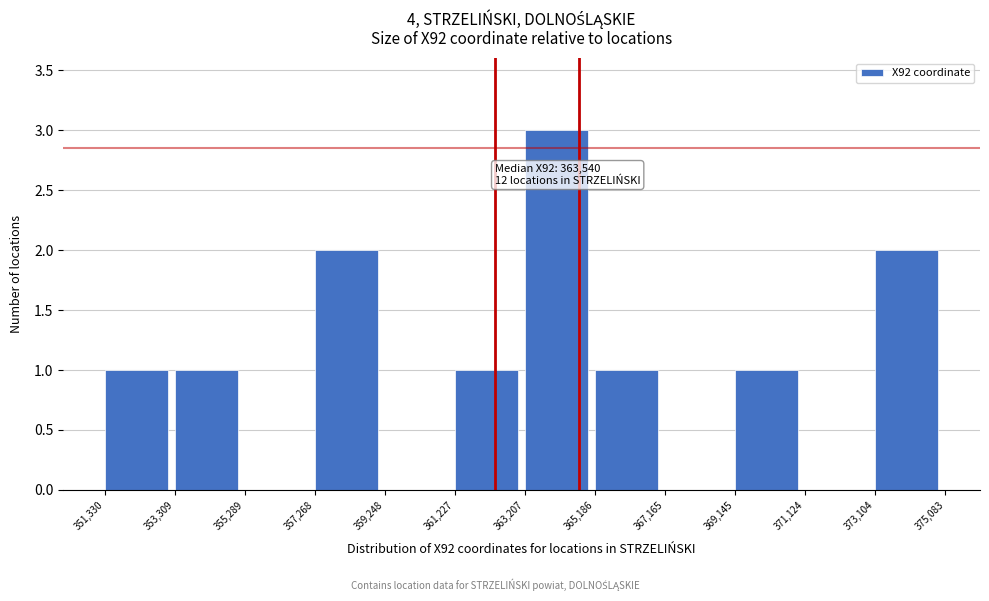

Over which range of the x-axis is the bar tallest?

363,207 to 365,186